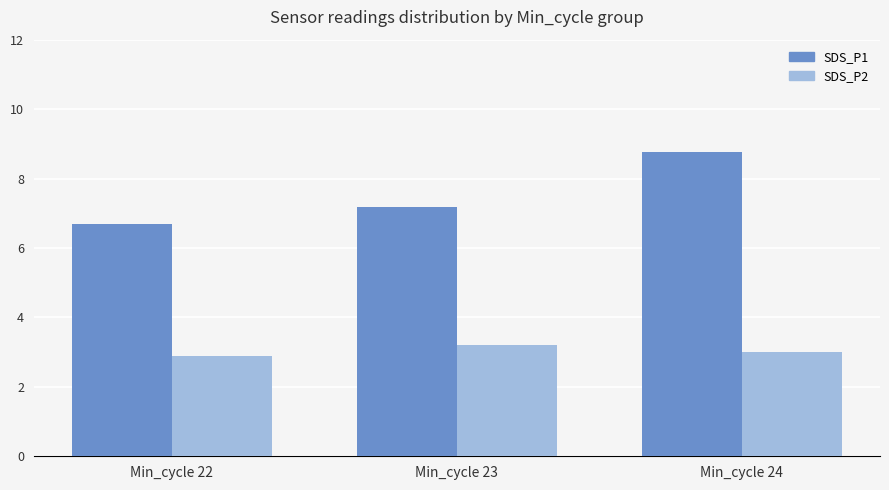

Which series has the widest spread of values?

SDS_P1